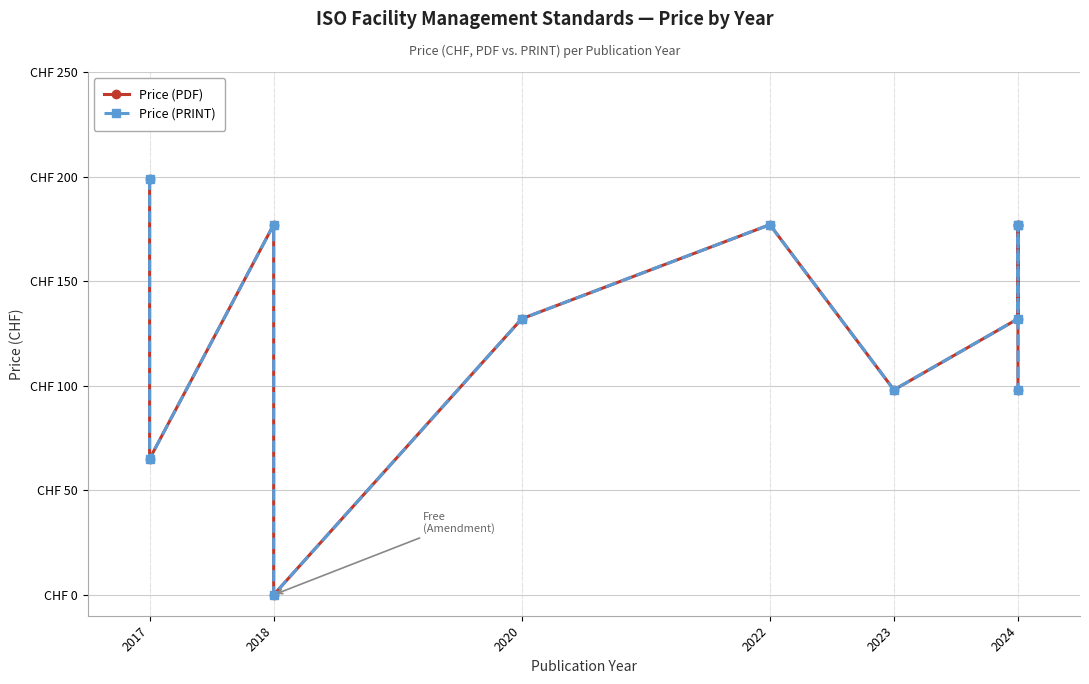

At which category is the sum across all series the highest?

2017